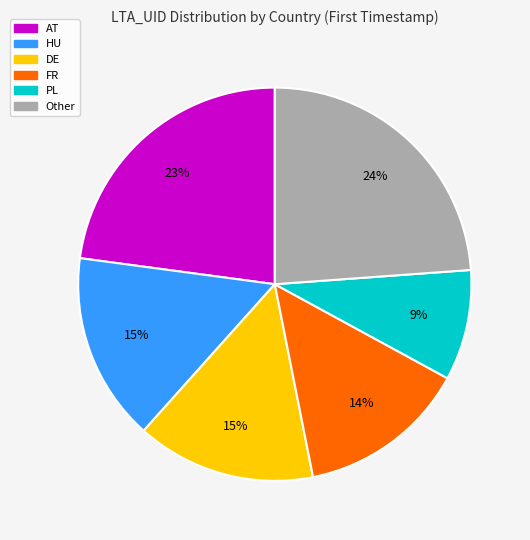

To the nearest percent, what is the average slice percentage?

17%